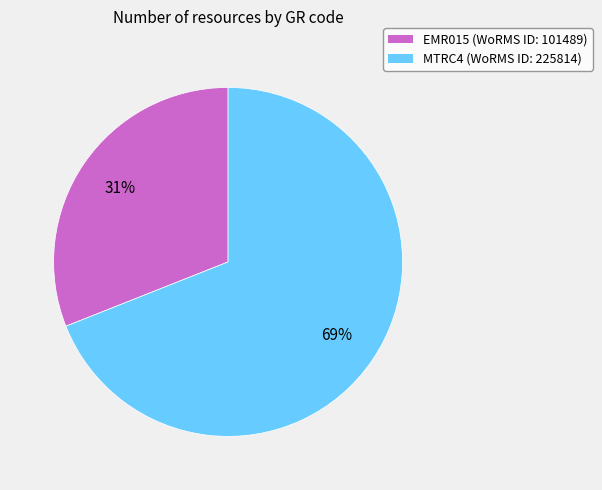

Approximately how many times larger is the value at MTRC4 compared to EMR015?

2.2